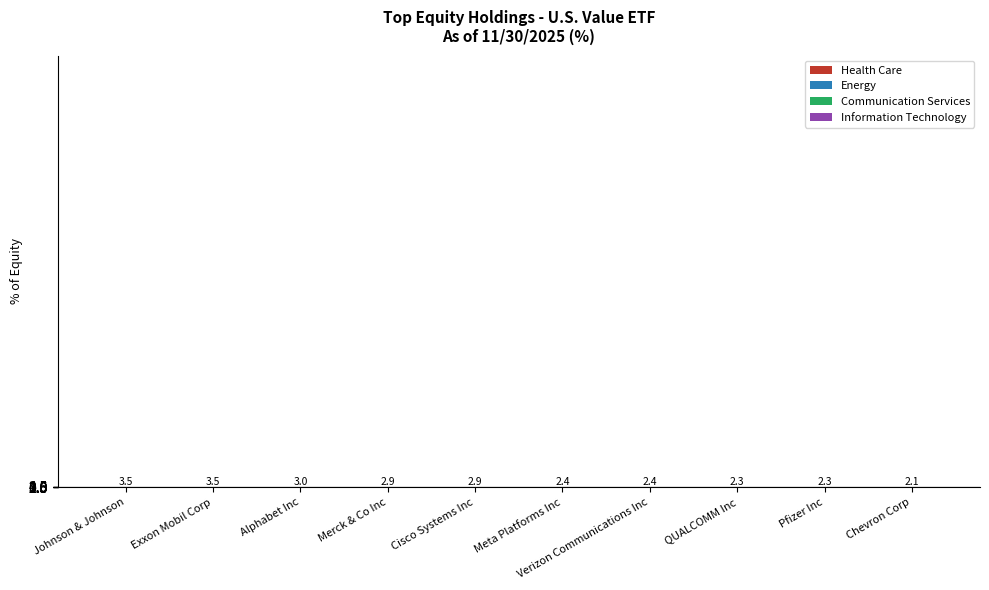

What is the approximate value at QUALCOMM Inc?

2.3